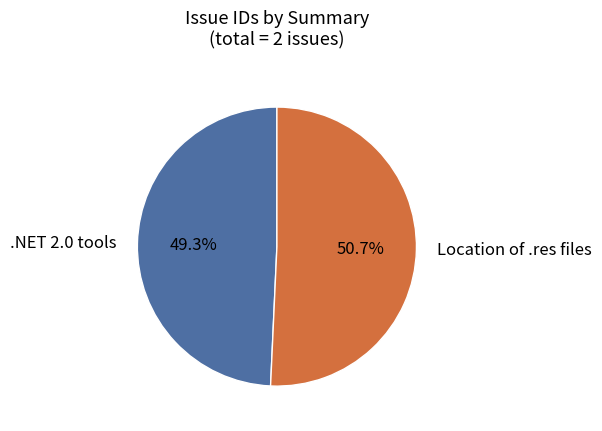

Do .NET 2.0 tools and Location of .res files together represent more than half of the pie?

Yes